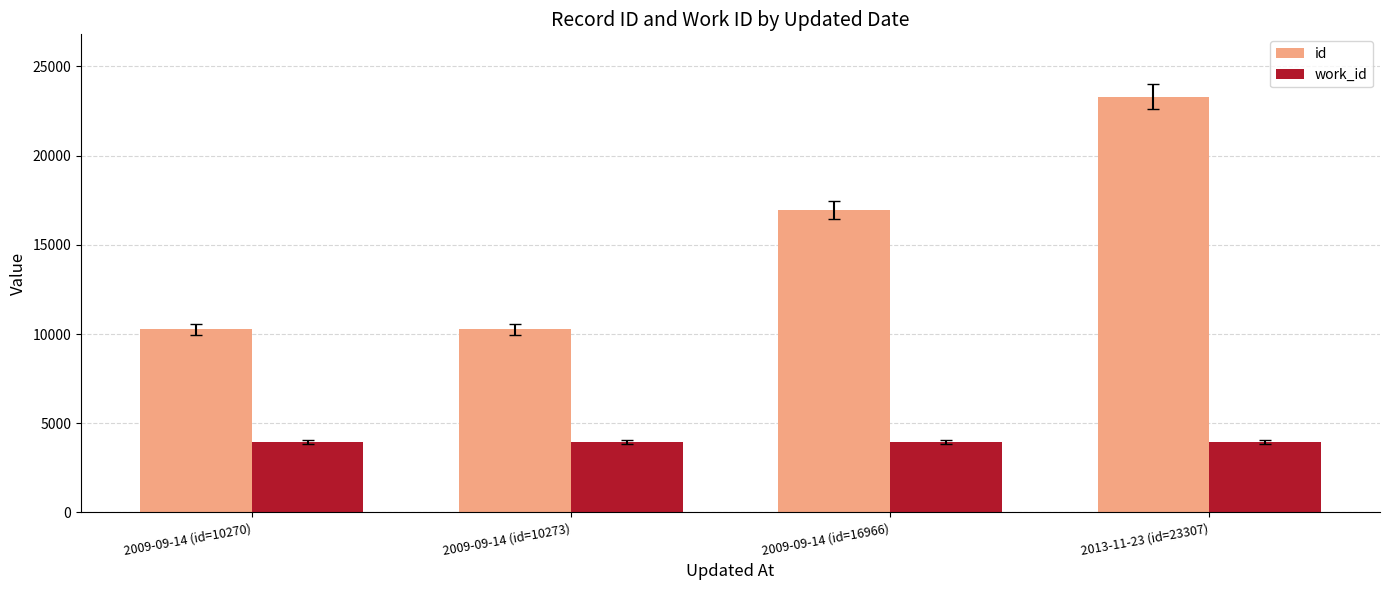

List the series in order of their overall mean, highest first.

id, work_id